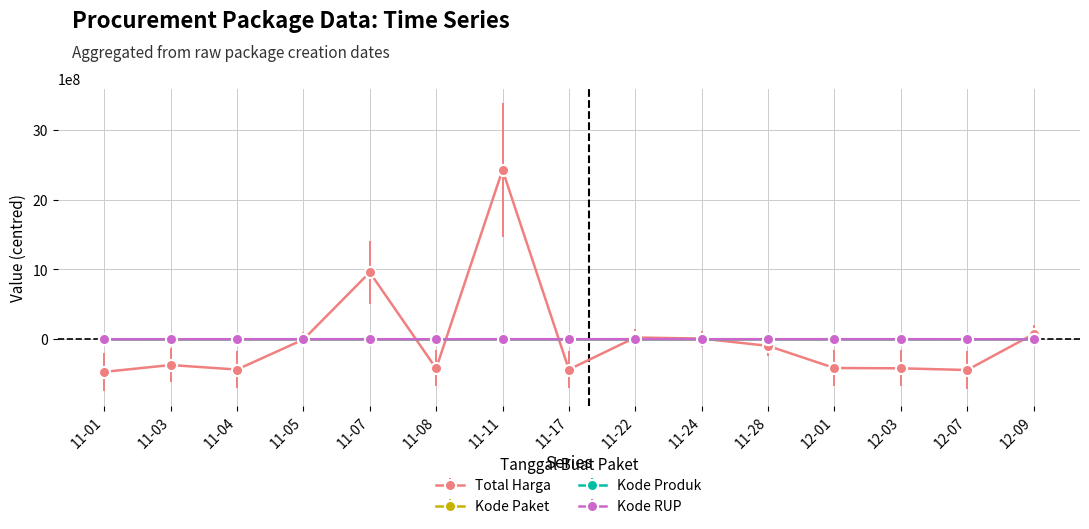

Is the value of Total Harga at 11-28 greater than the value of Kode Produk at 11-03?

No